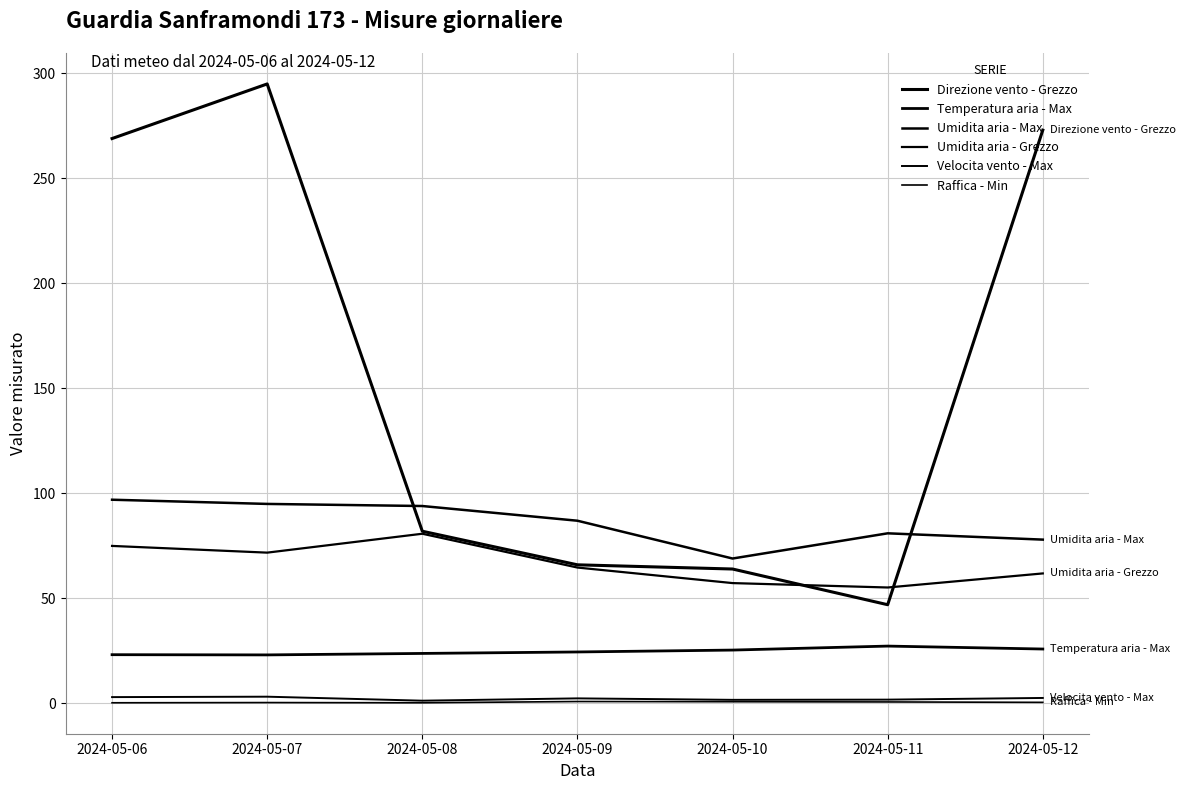

Does the chart have visible grid lines?

Yes